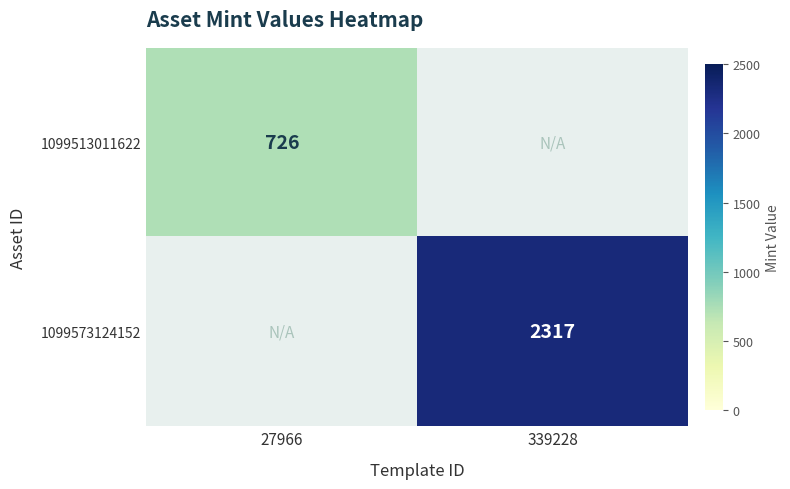

Is the value of 1099573124152 at 339228 greater than the value of 1099513011622 at 27966?

Yes